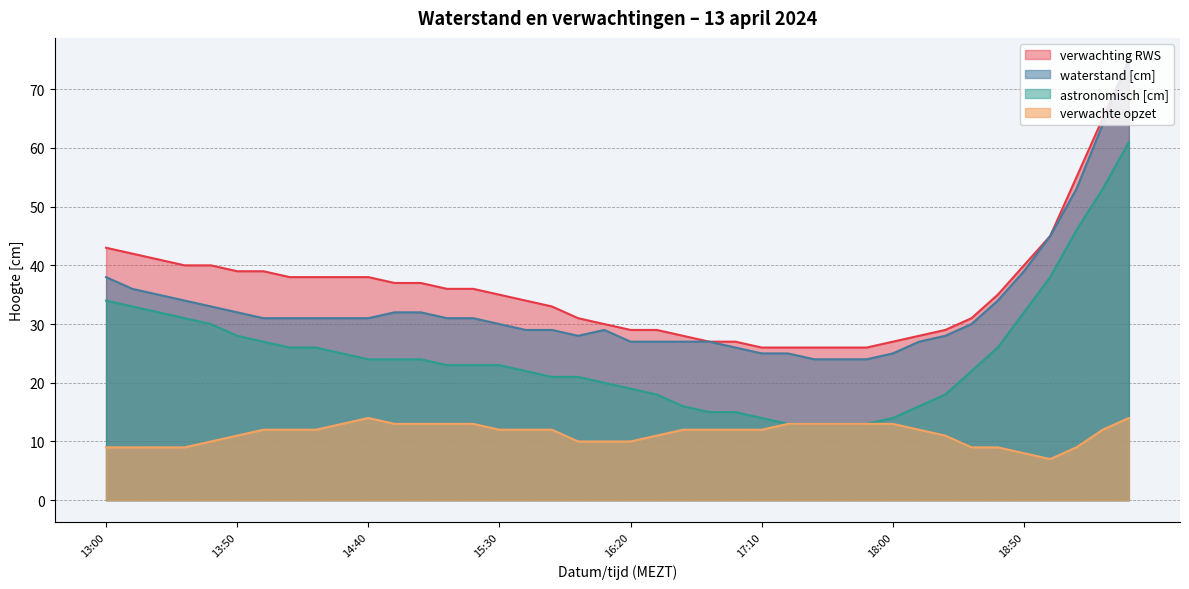

What is the spread (max minus min) of values at 13:50?

28